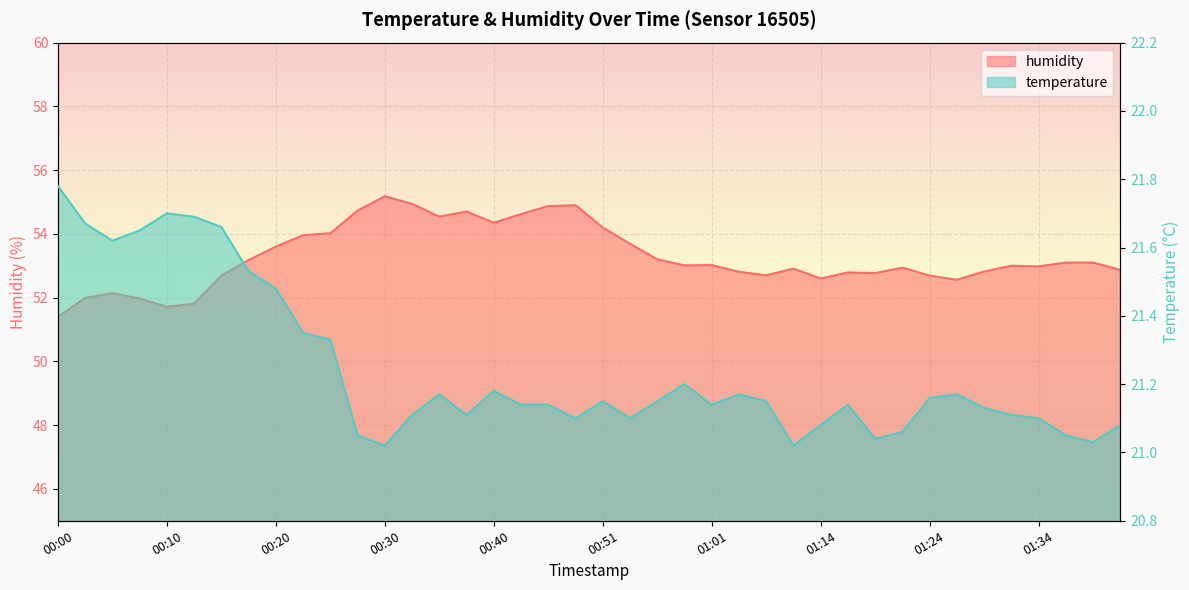

Where is the first local minimum for humidity?

00:10